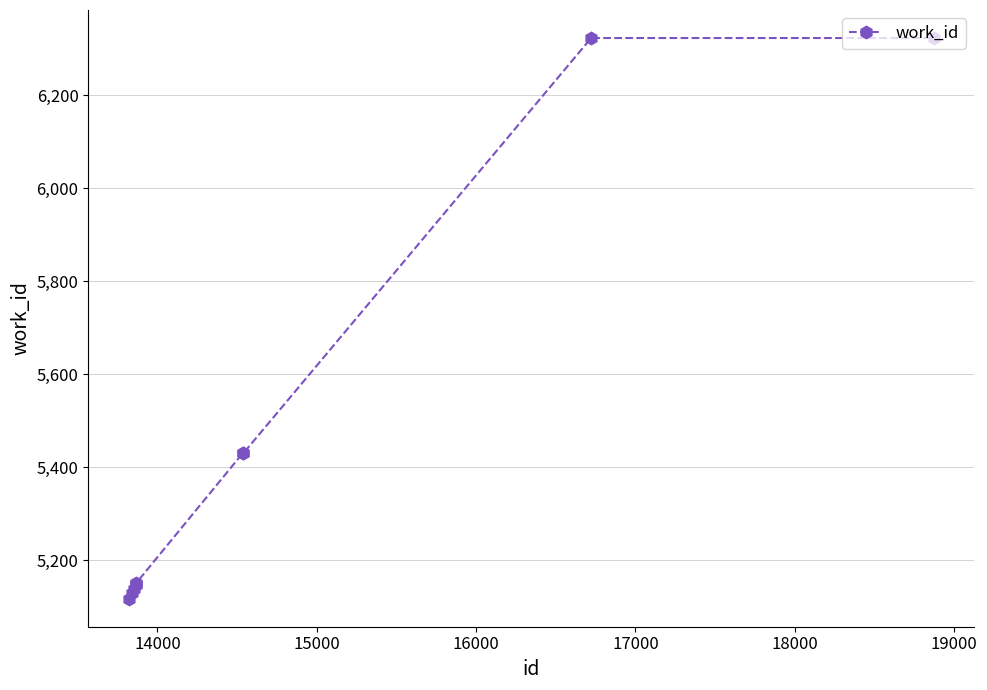

What is the smallest value displayed?

5117